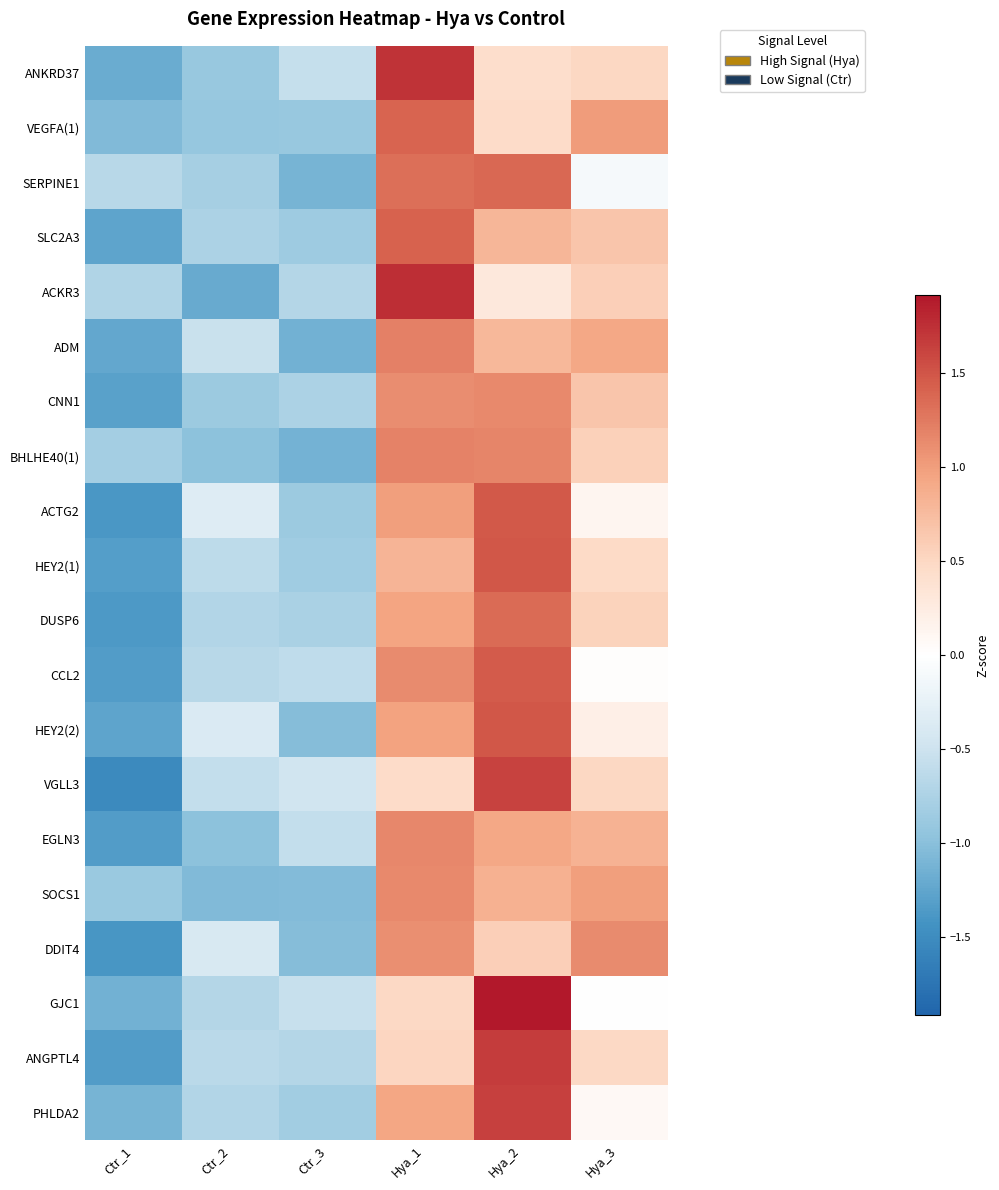

What is the spread (max minus min) of values at Ctr_1?

0.9